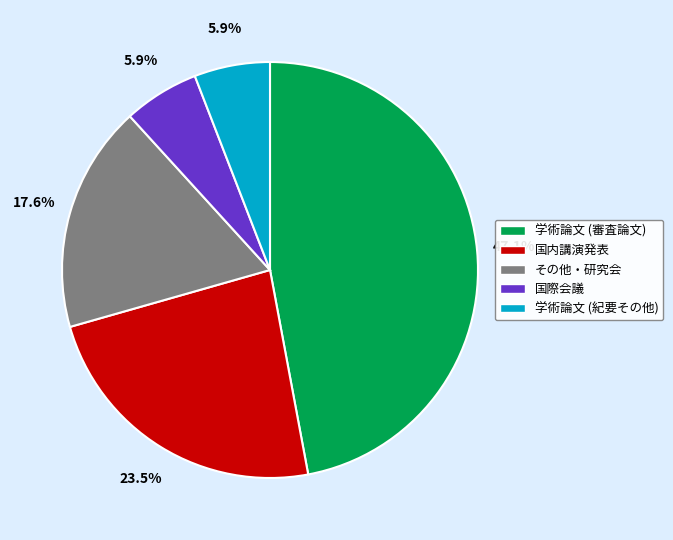

To the nearest percent, what percentage of the pie is 学術論文 (紀要その他)?

6%